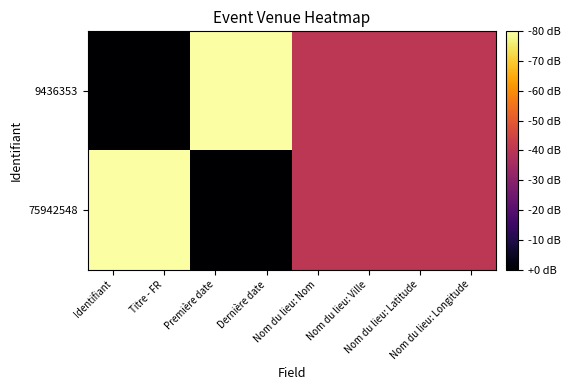

Between Titre - FR and Nom du lieu: Nom, which is larger?

Nom du lieu: Nom